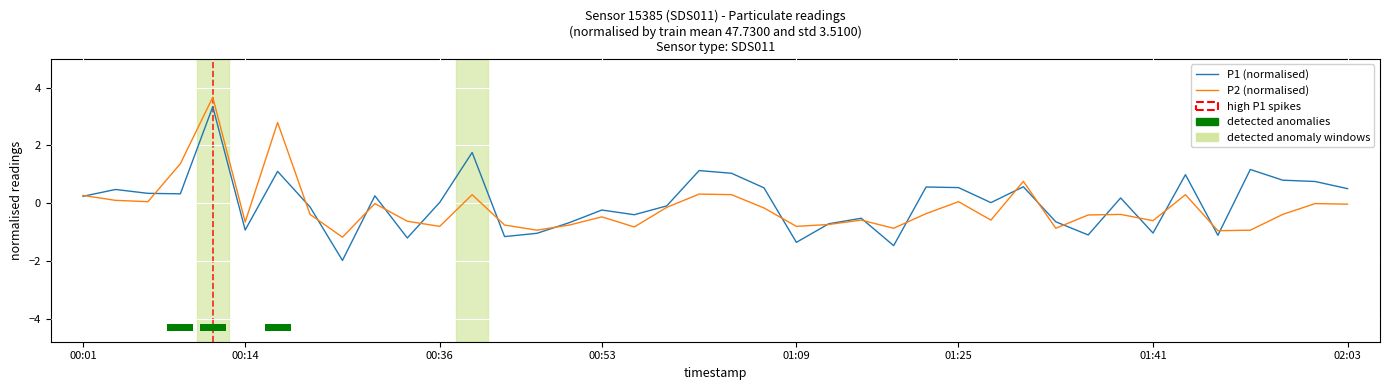

The value of P1 (normalised) at 01:41 is -1.0. True or false?

True